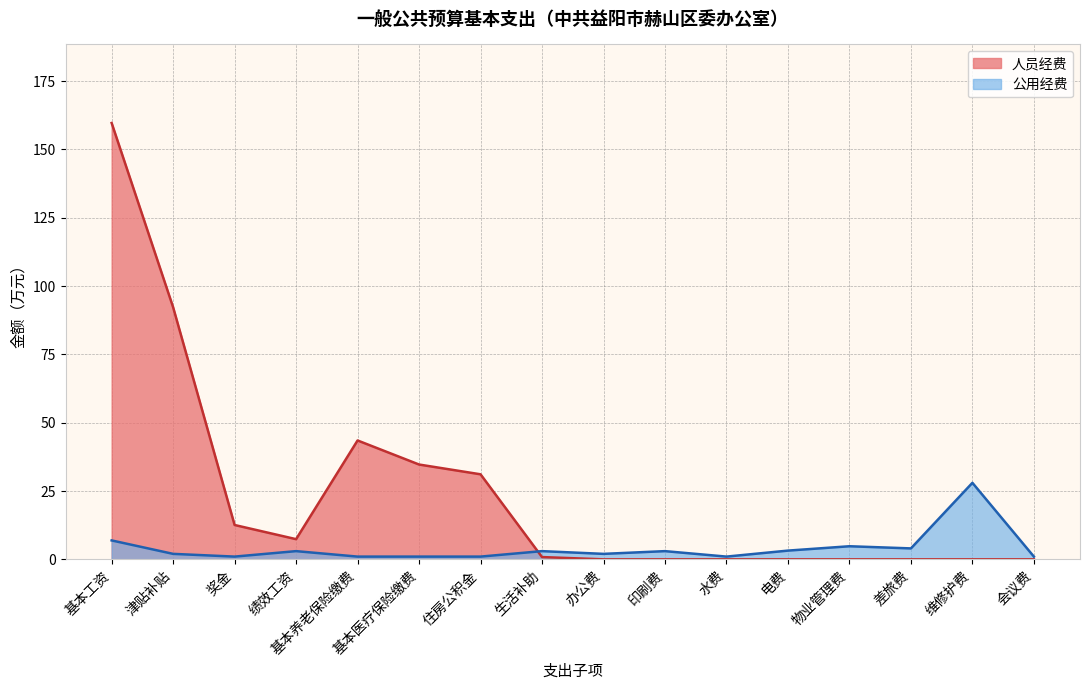

What is the label of the 10th point from the right?

住房公积金